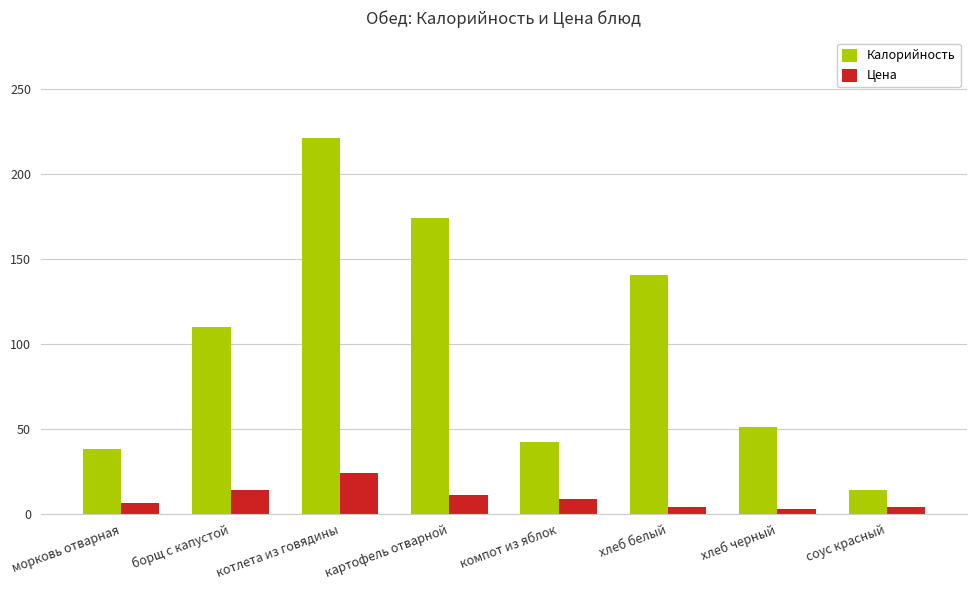

What is the difference between the second highest and second lowest values in the Цена series?

10.5